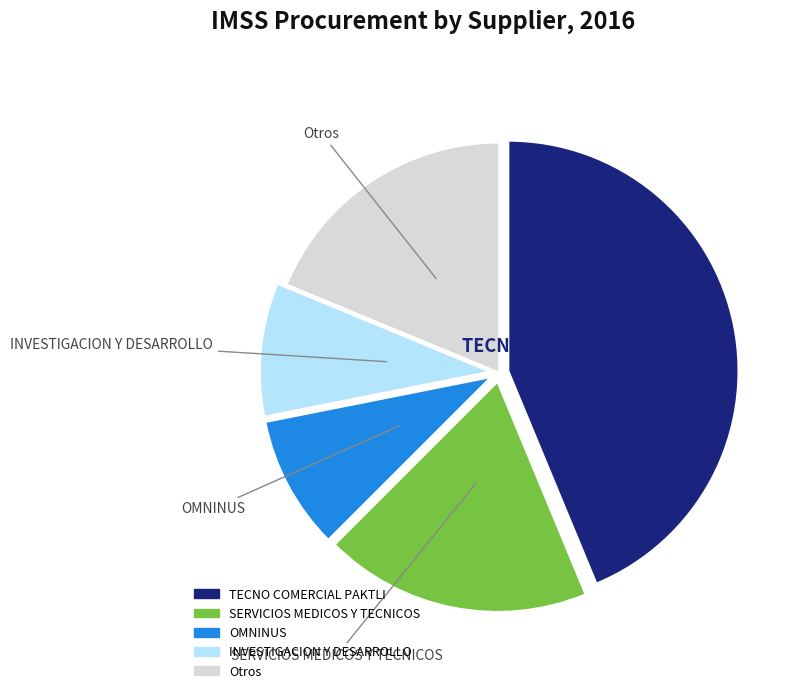

Is there any slice that represents more than half of the pie?

No